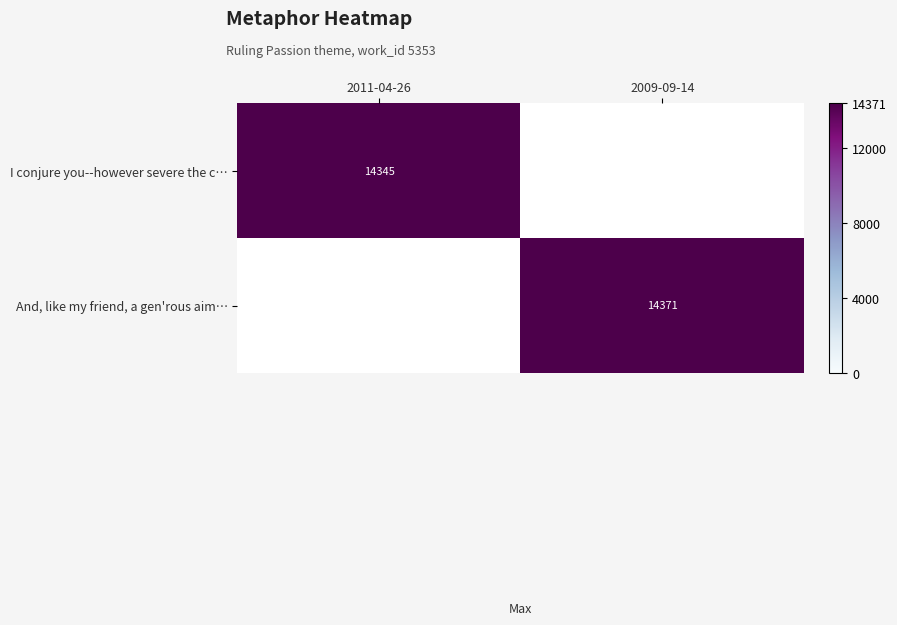

True or false: I conjure you--however severe the c… has a value of 14345 at 2011-04-26.

True